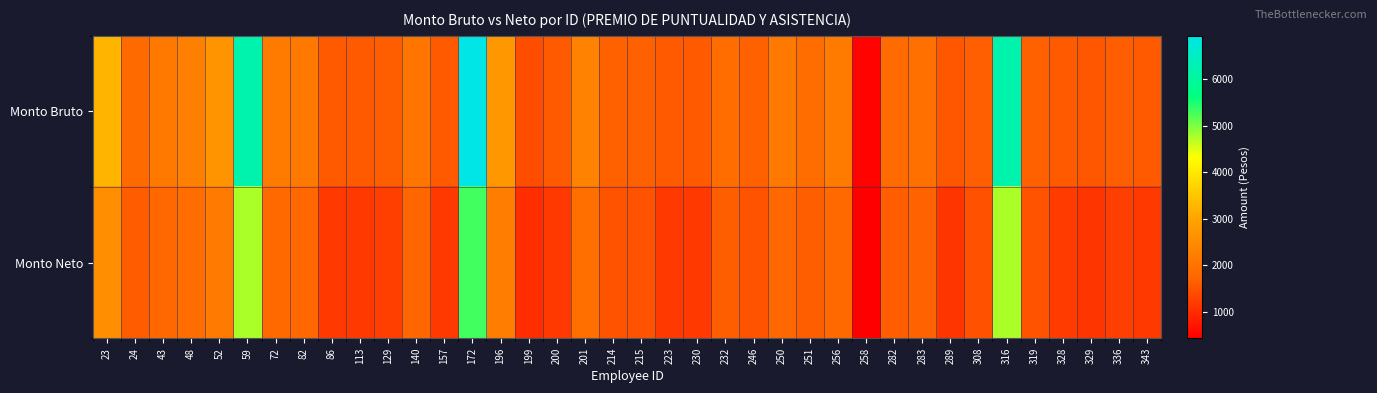

Rank the series by their average value, from lowest to highest.

Monto Neto, Monto Bruto